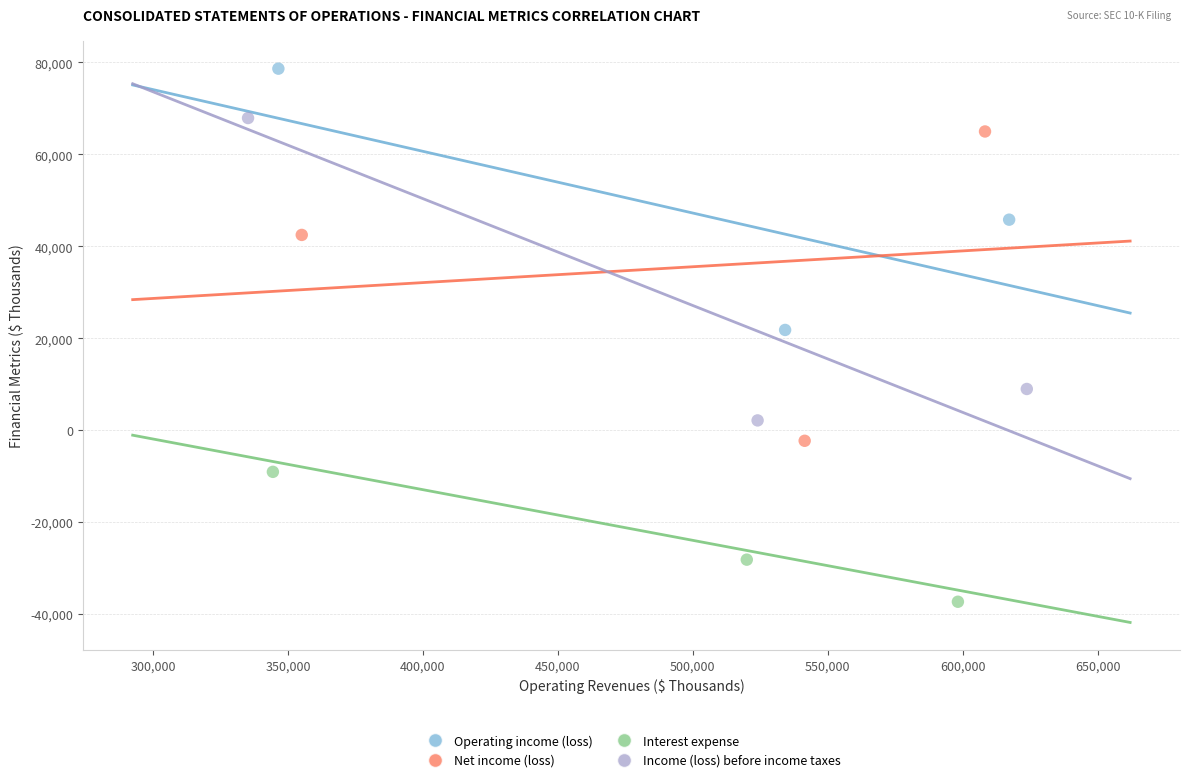

Which series reaches the minimum Y coordinate?

Interest expense